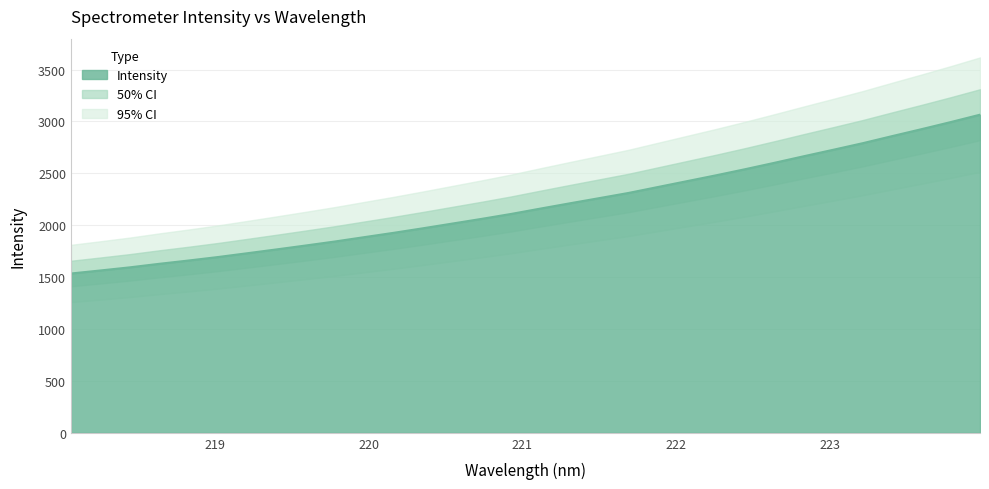

Reading right to left, what are all the values shown in this chart?

3064.8	2993.7	2925.2	2858.4	2790.5	2727.4	2665.4	2602.3	2540.7	2481.4	2424.6	2367.7	2310.6	2260.6	2210.9	2160.2	2108.6	2061.4	2016.0	1970.7	1926.9	1885.3	1843.4	1804.6	1766.8	1729.7	1693.2	1659.6	1627.9	1593.9	1563.9	1534.8